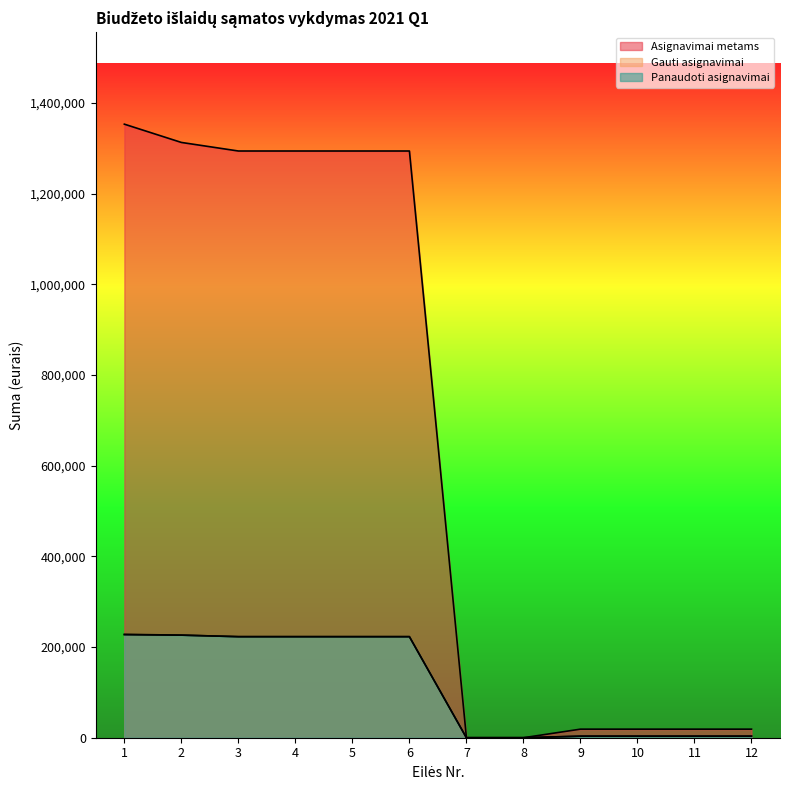

What is the sum of all Asignavimai metams values?

7918300.0